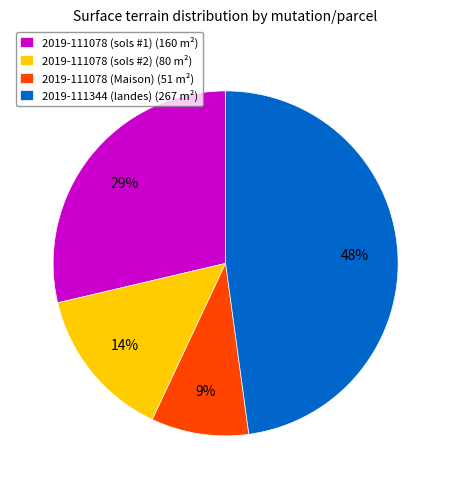

Between 2019-111078 (sols #2) (80 m²) and 2019-111078 (sols #1) (160 m²), which is larger?

2019-111078 (sols #1) (160 m²)